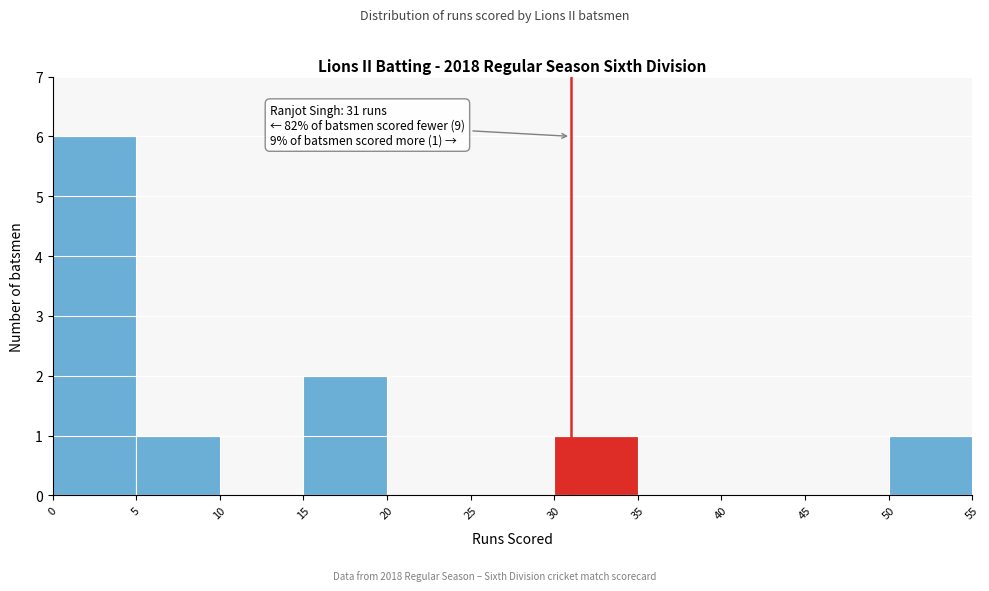

Over which range of the x-axis is the bar tallest?

0 to 5